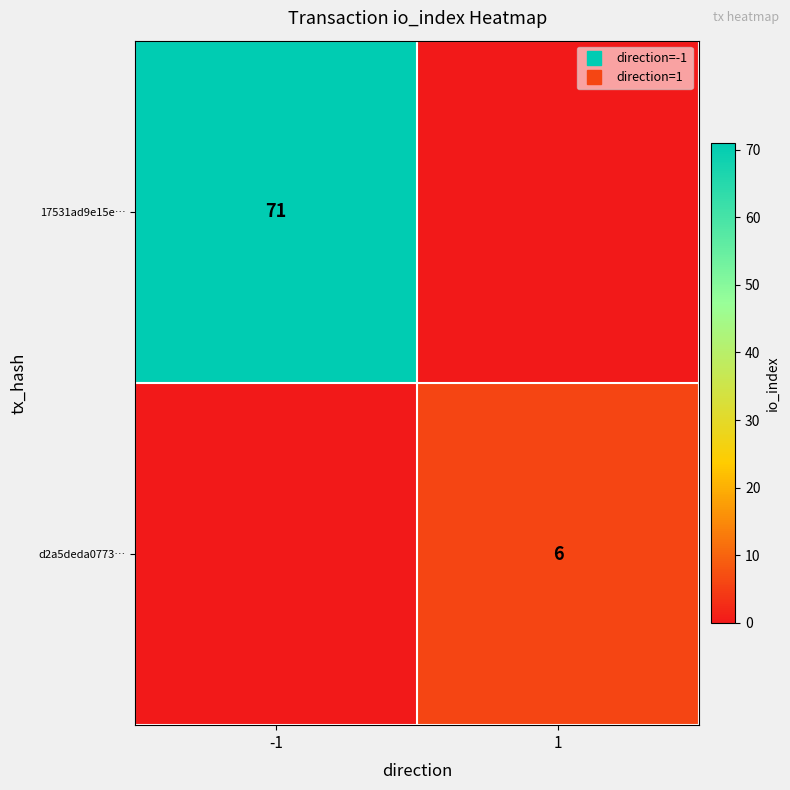

Rank the categories by 17531ad9e15e… value from lowest to highest.

1, -1